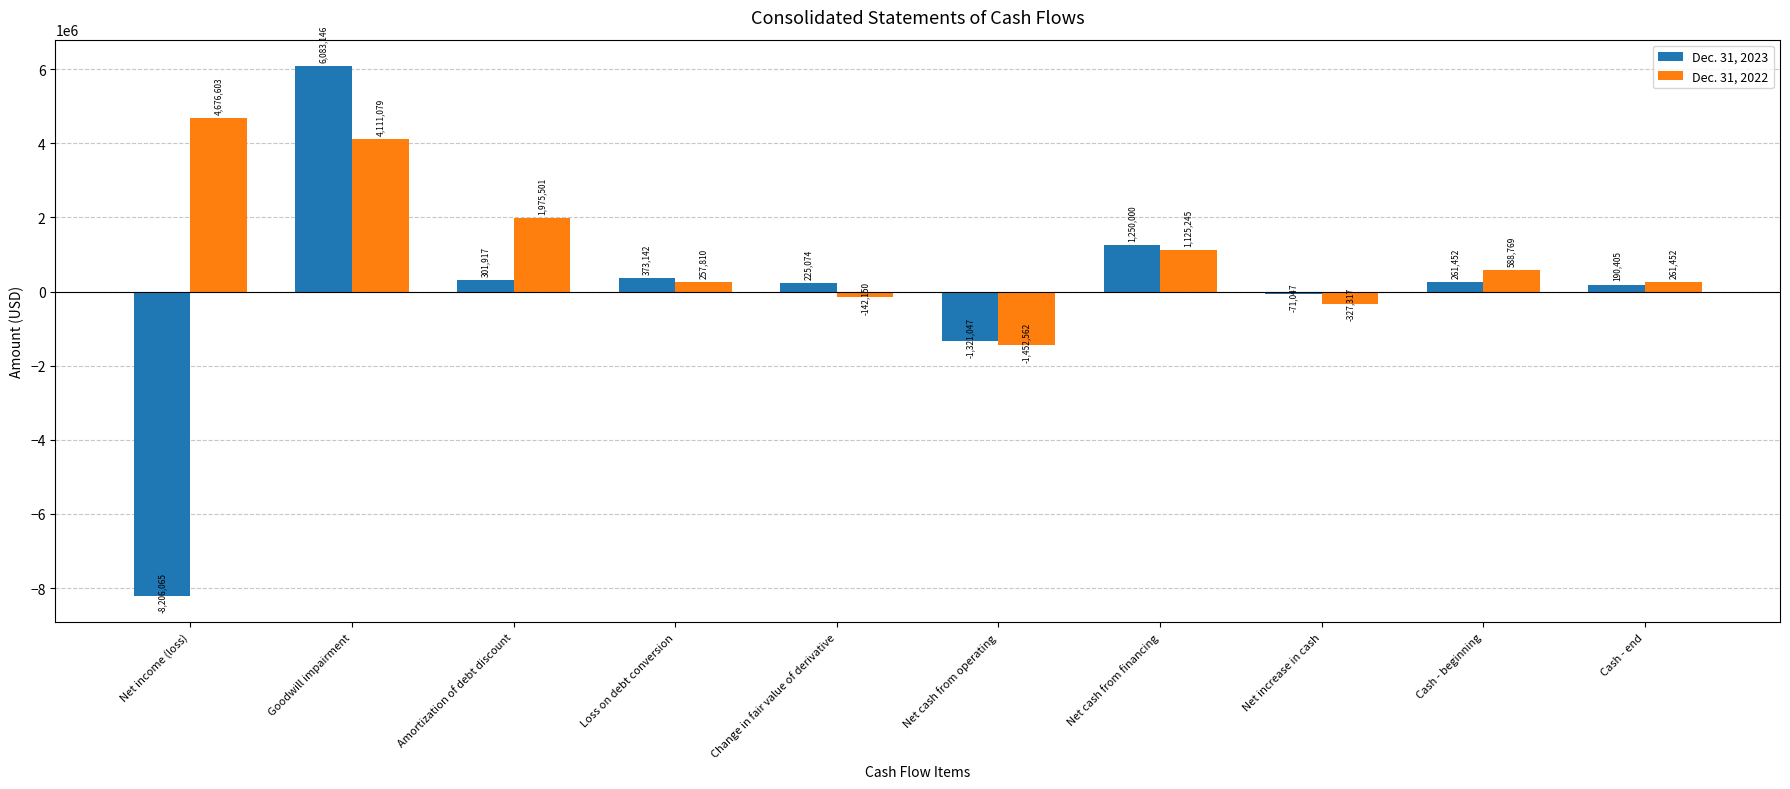

Which series has the largest total across all categories?

Dec. 31, 2022